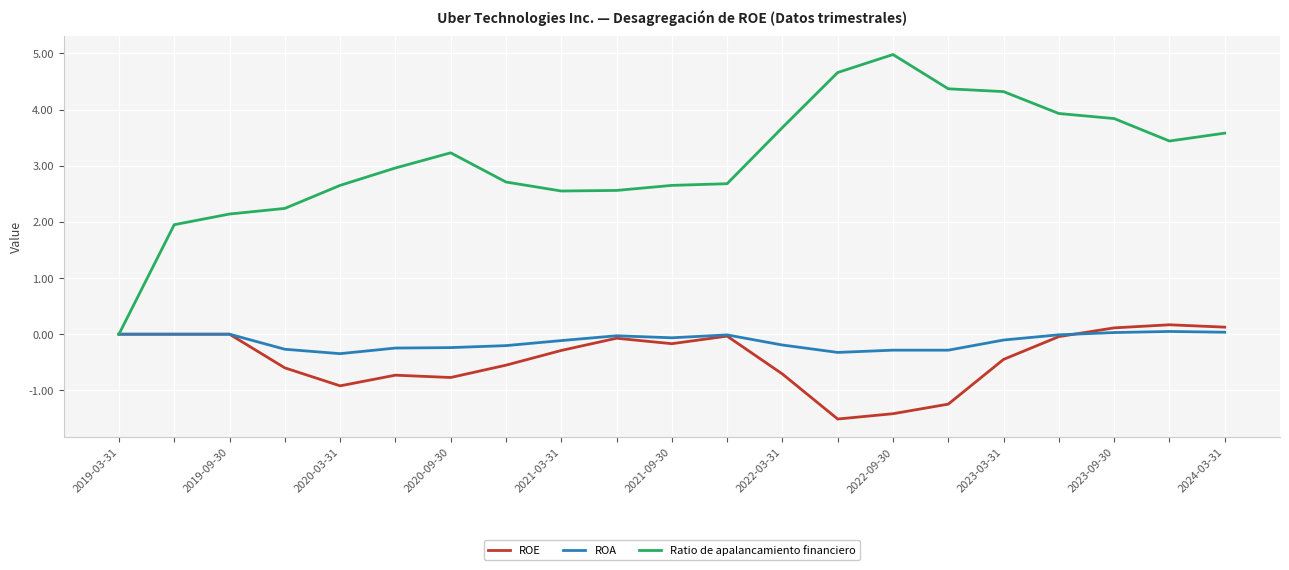

What is the highest value of the Ratio de apalancamiento financiero series?

5.0